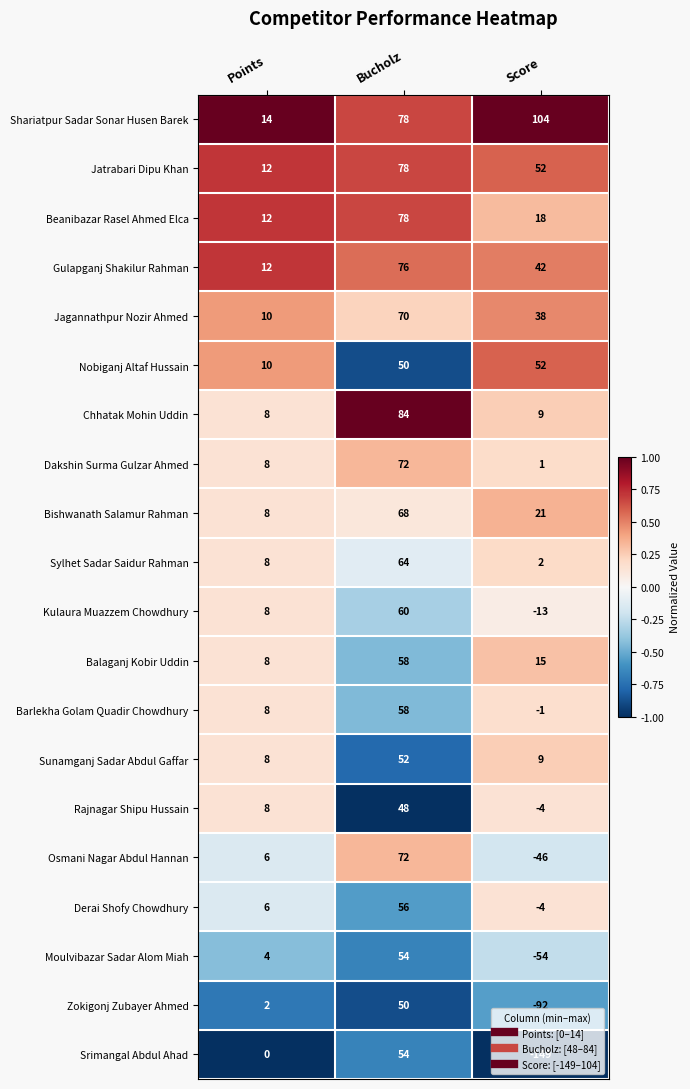

How many data points in Osmani Nagar Abdul Hannan are less than 6?

1